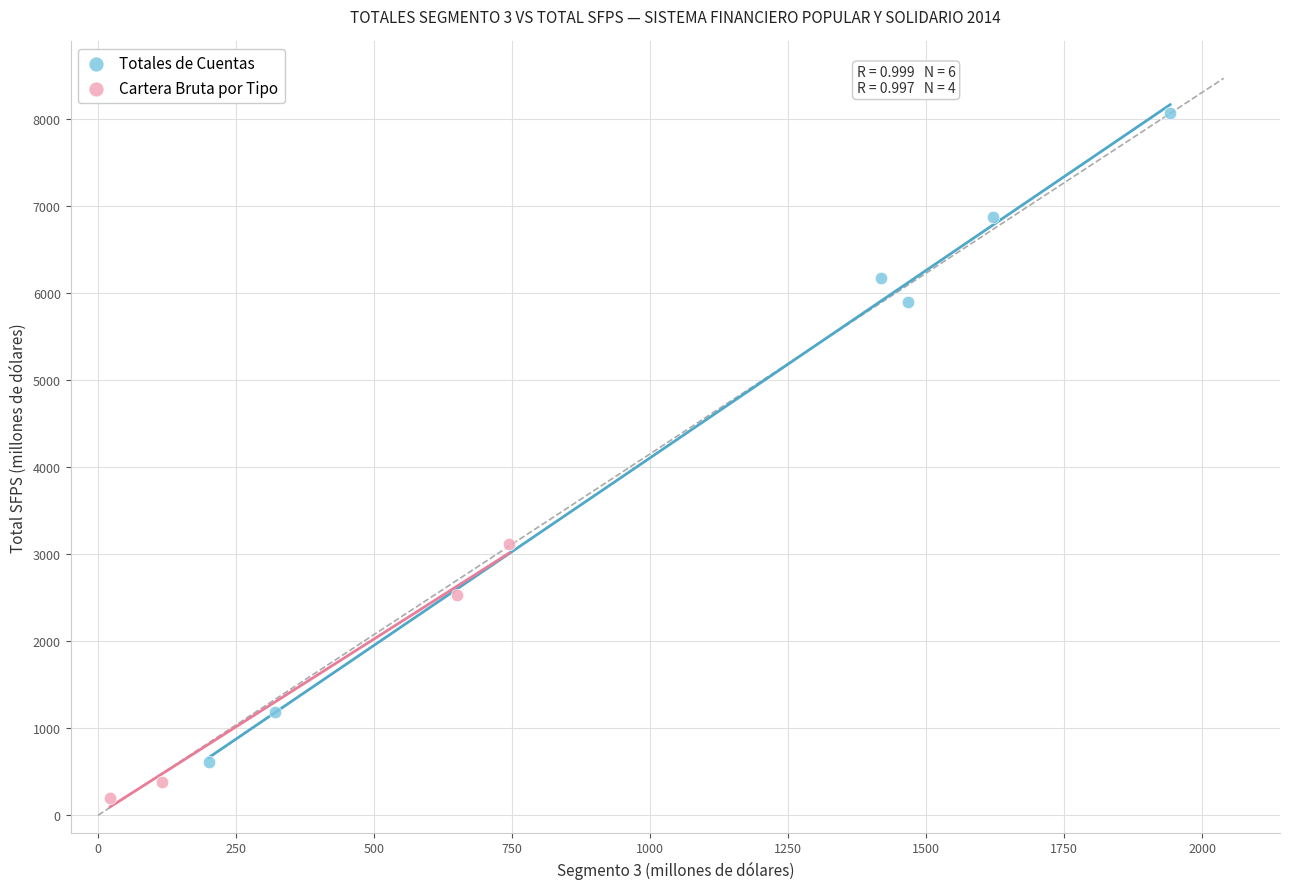

Which series contains the lowest Y value?

Cartera Bruta por Tipo